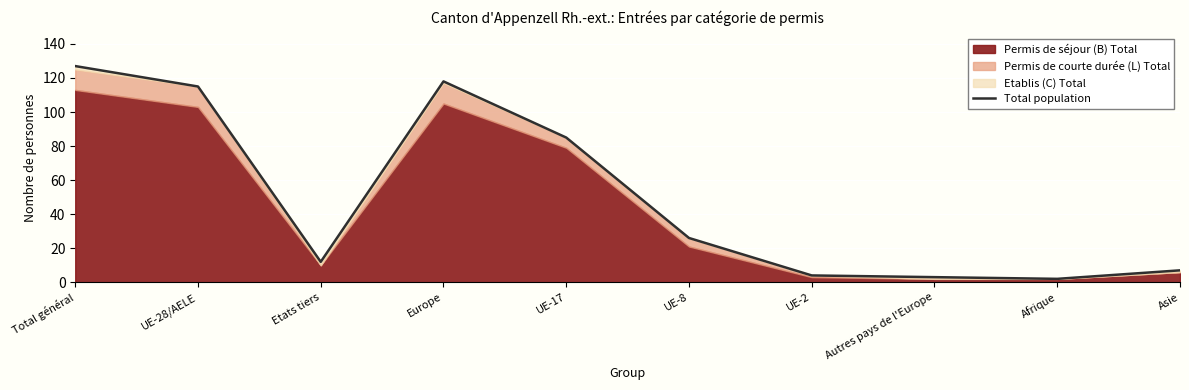

At which category does the data reach its first local peak?

Europe